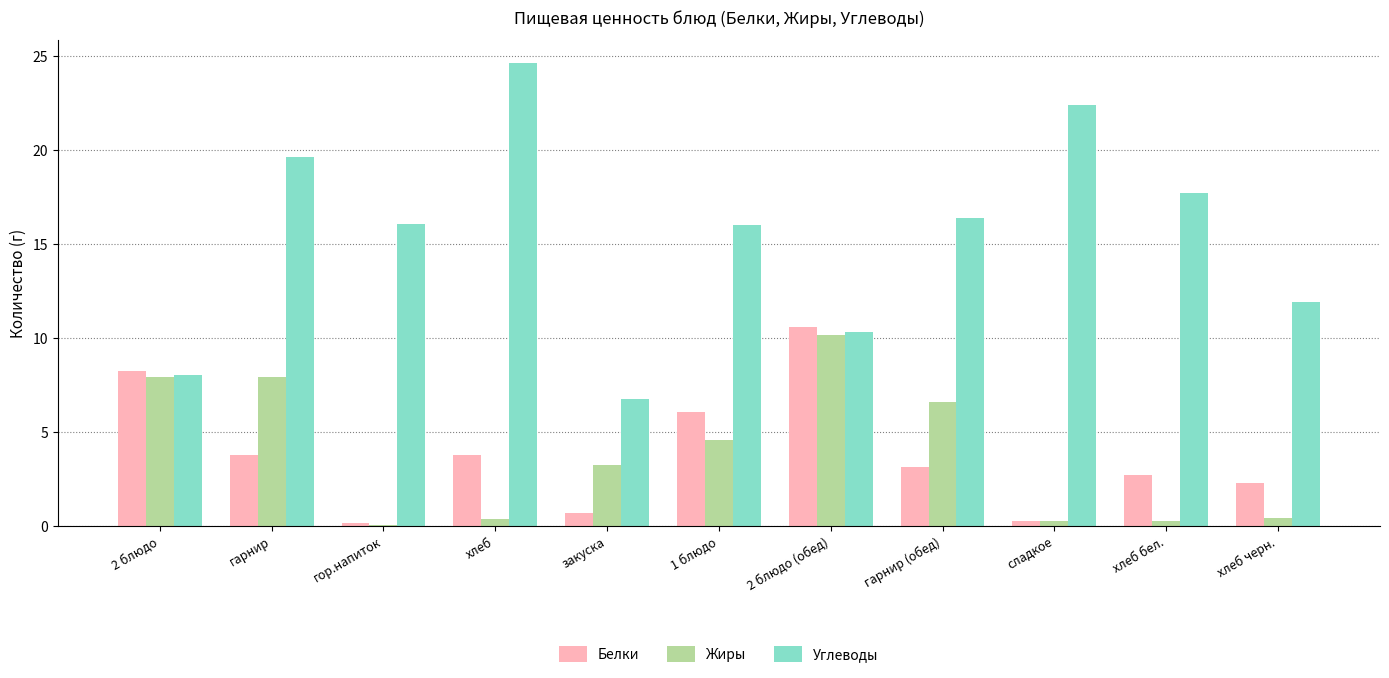

What is the sum of all Углеводы values?

169.7